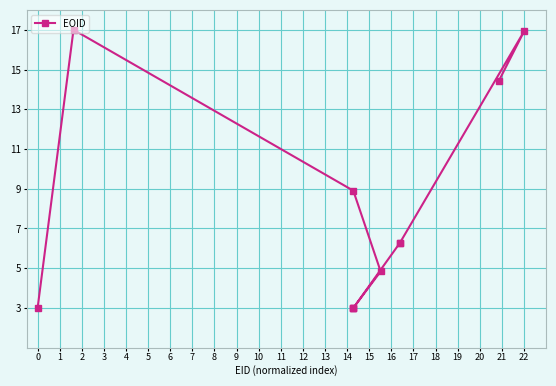

The value at 22 is 16.9. True or false?

True